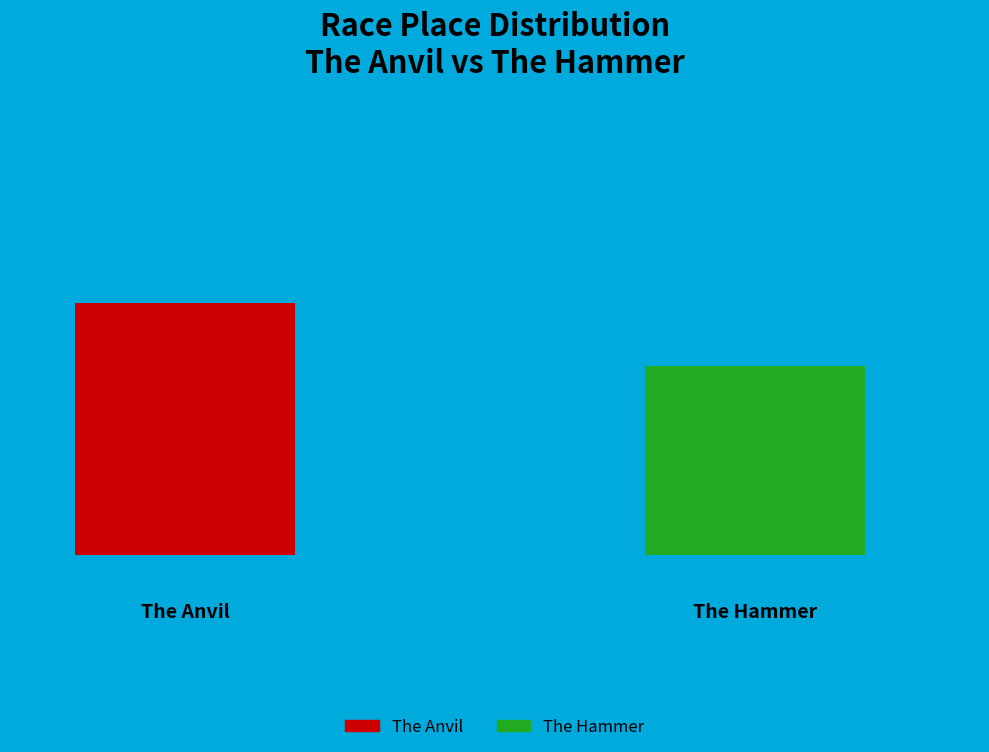

To the nearest percent, what is the combined percentage of The Anvil and The Hammer?

100%